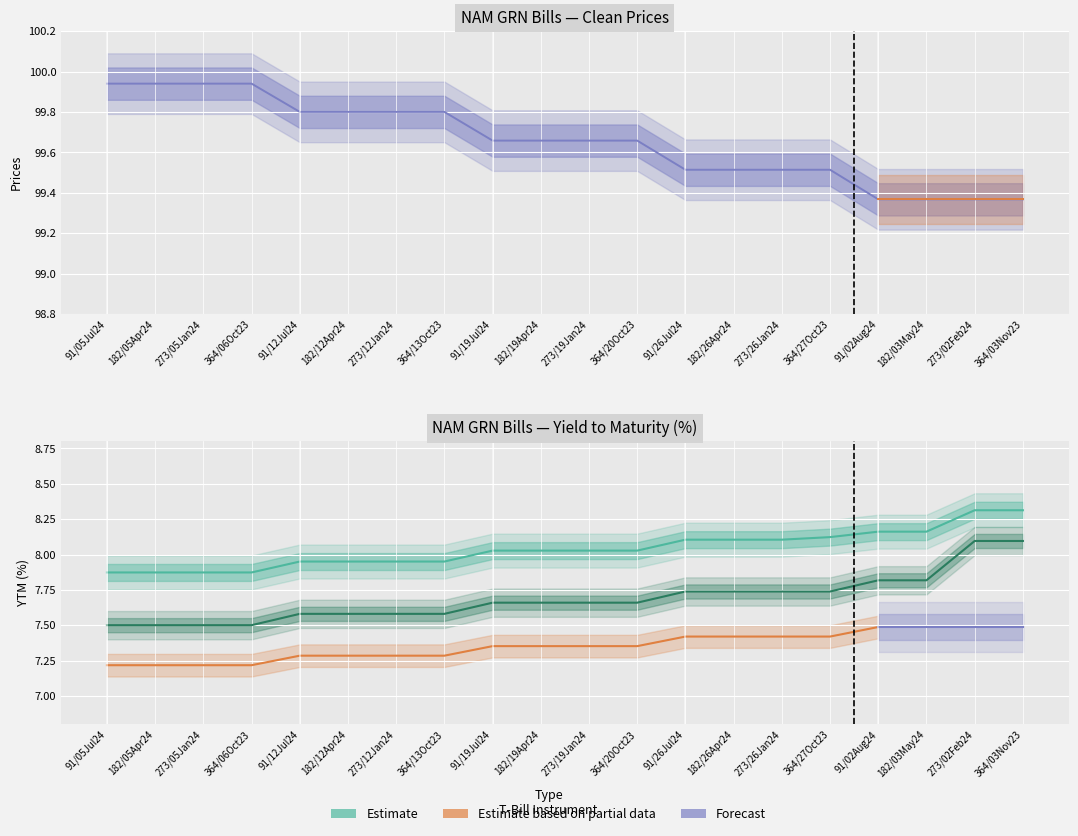

Count the Prices (2024-10-01) values in the range 99 to 100.

20